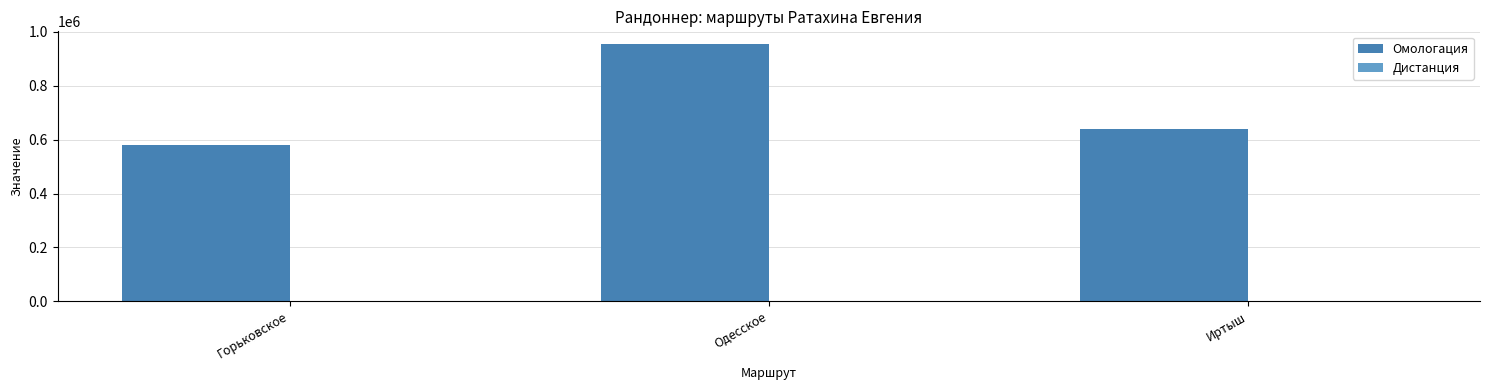

What is the maximum value shown in the chart?

953900